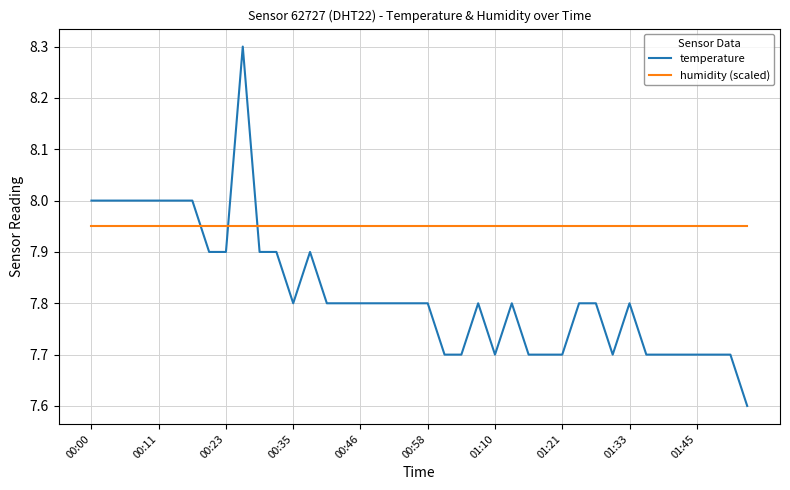

What is the minimum value for temperature?

7.6